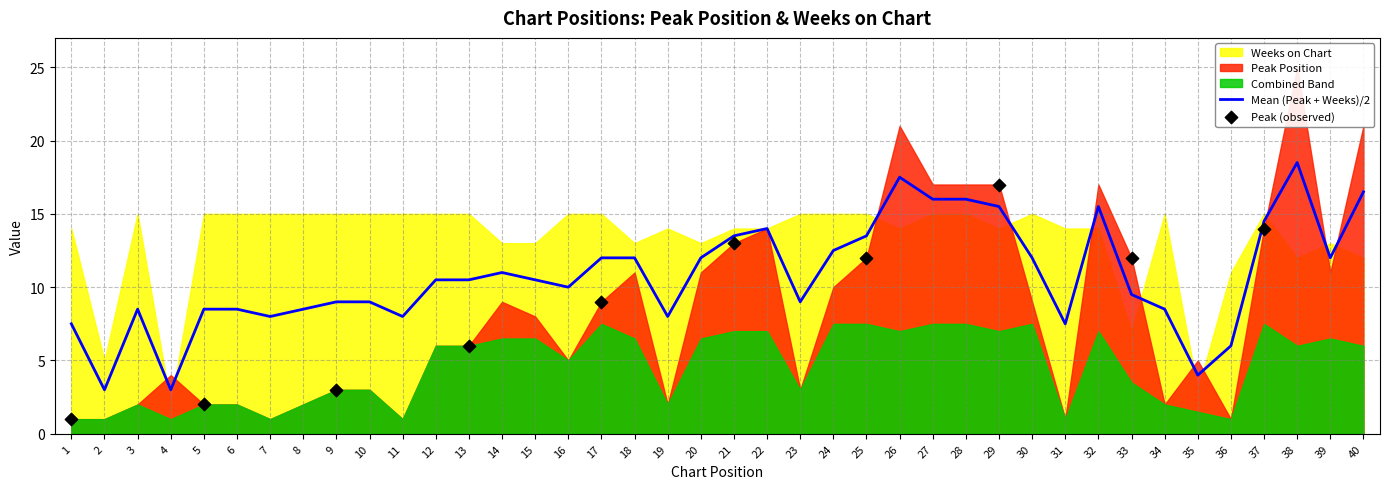

Which series has the largest Y range (max minus min)?

Peak Position